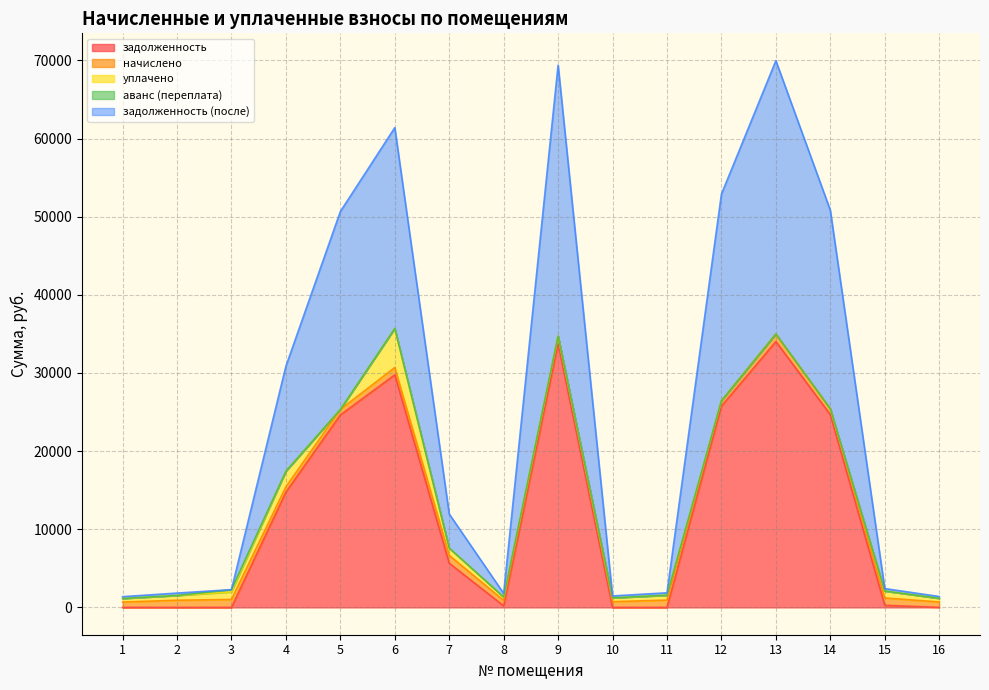

At which category does начислено reach its first local valley?

4